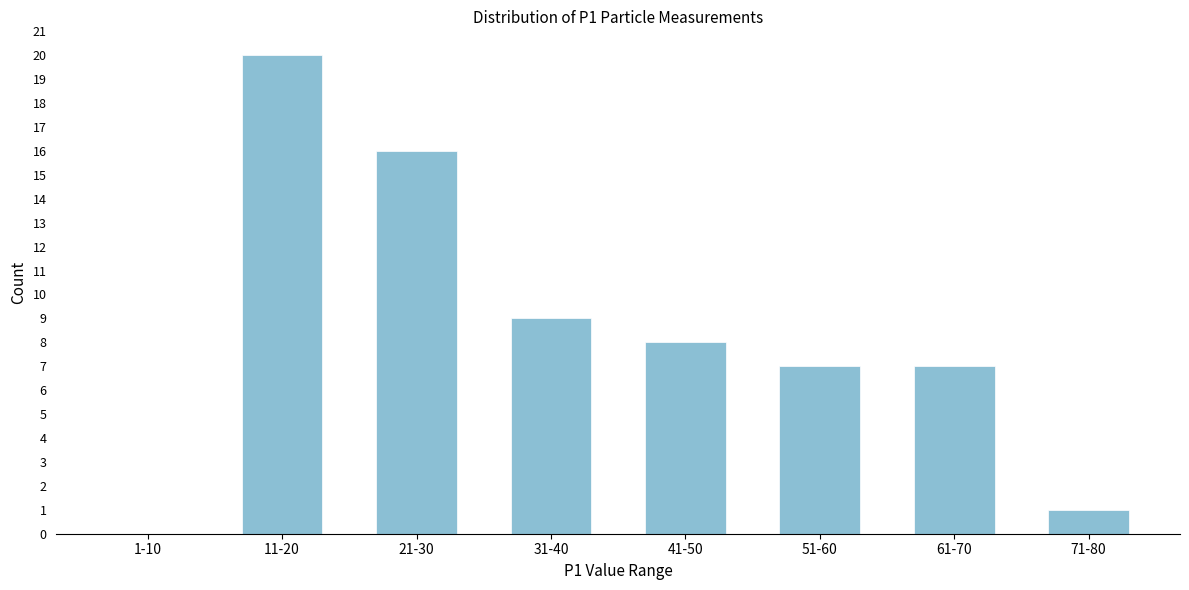

Reading right to left, list all the values displayed in this chart.

71-80=1	61-70=7	51-60=7	41-50=8	31-40=9	21-30=16	11-20=20	1-10=0